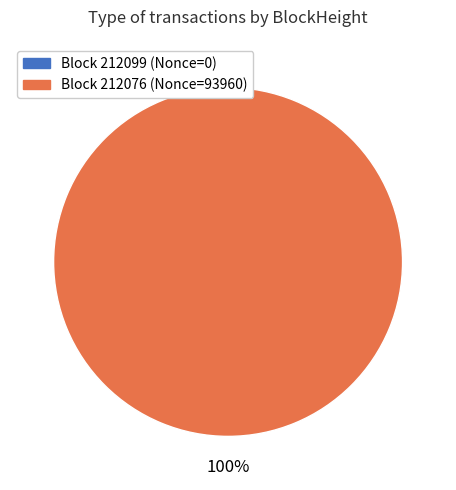

How many segments does this pie chart have?

2